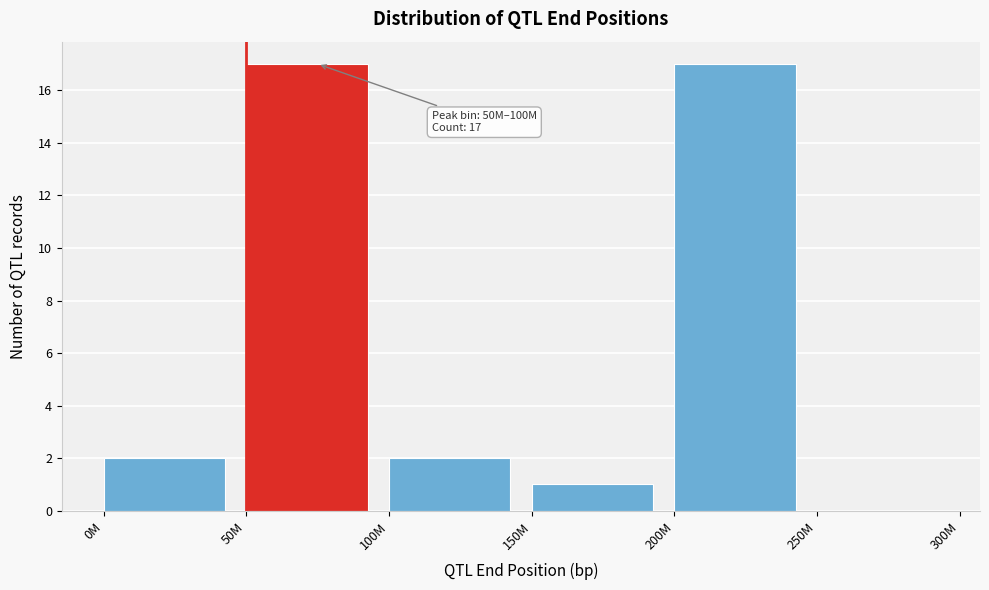

Reading left to right, extract all data points from this chart.

0M=2	50M=17	100M=2	150M=1	200M=17	250M=0